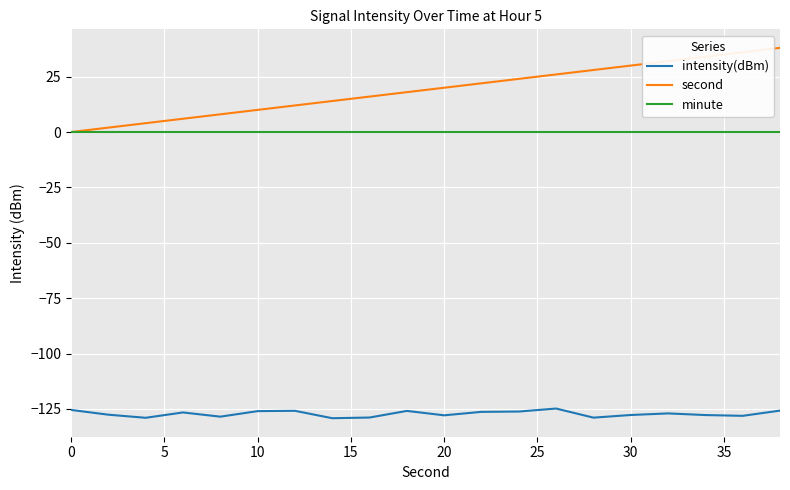

What is the minimum value for intensity(dBm)?

-129.2